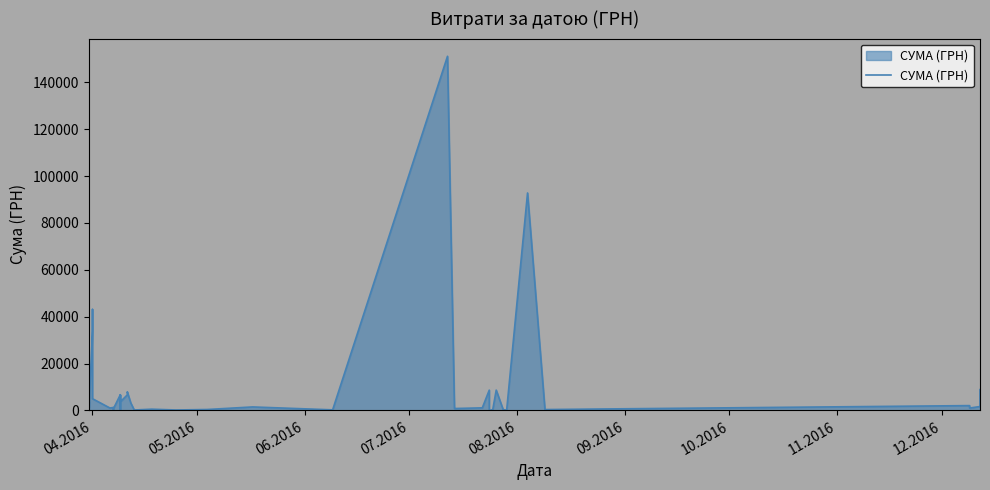

How many values are below 1270?

20